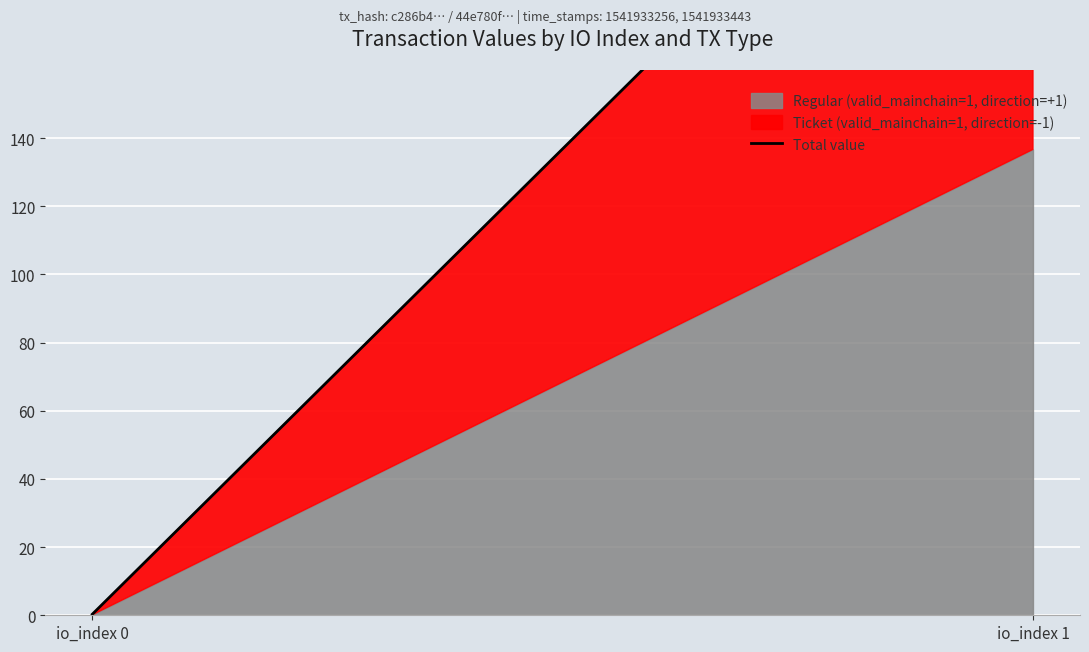

What is the greatest value displayed?

273.4